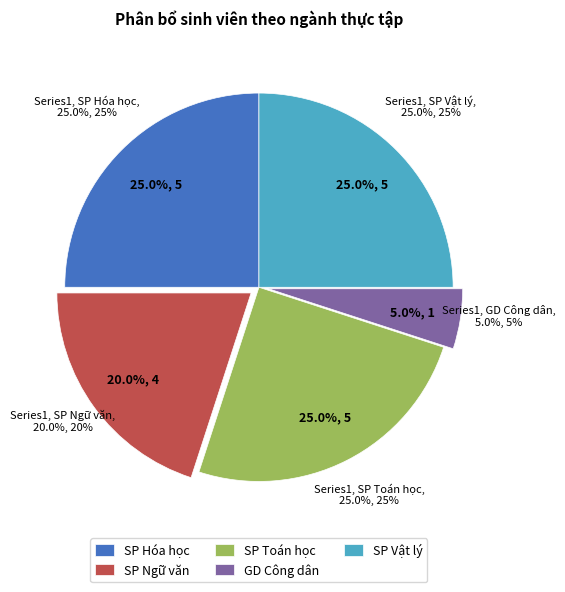

Do SP Vật lý and SP Ngữ văn together represent more than half of the pie?

No